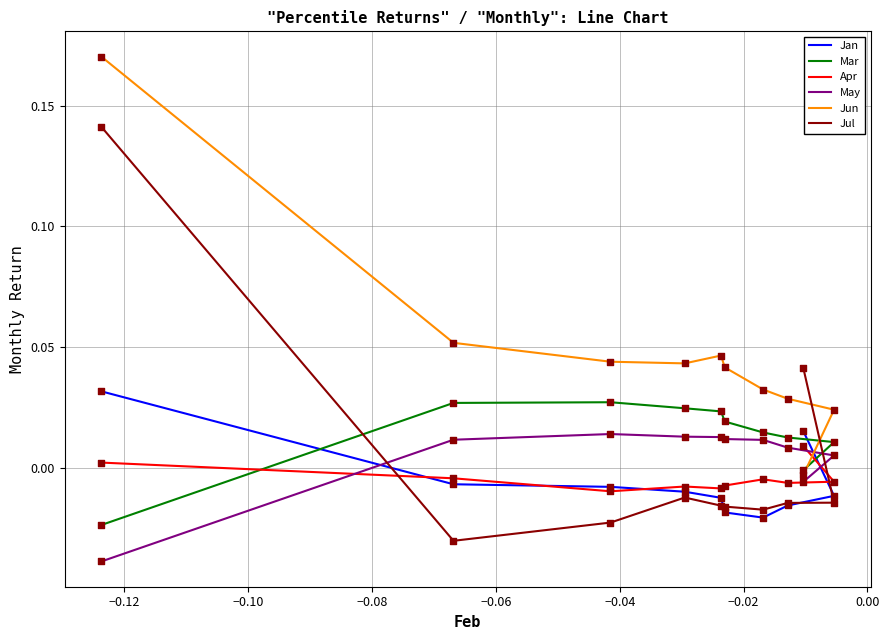

Is the value of Jul at 0.02 greater than the value of Jan at −0.14?

No